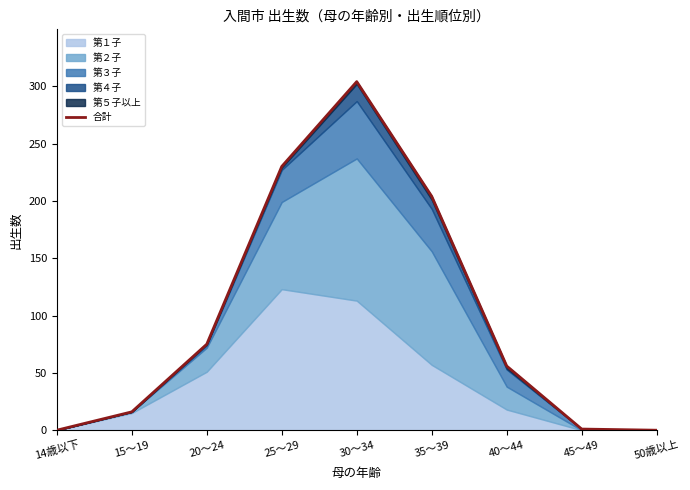

Reading left to right, list all the values displayed in this chart.

0	16	75	230	304	204	56	1	0